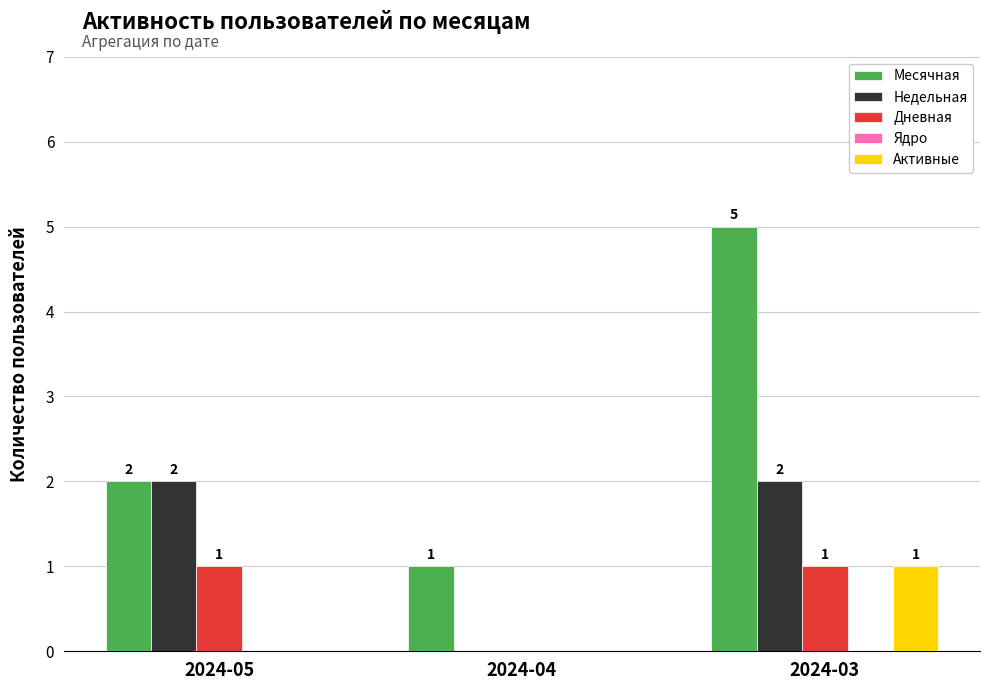

How many data points in Активные are above 0?

1